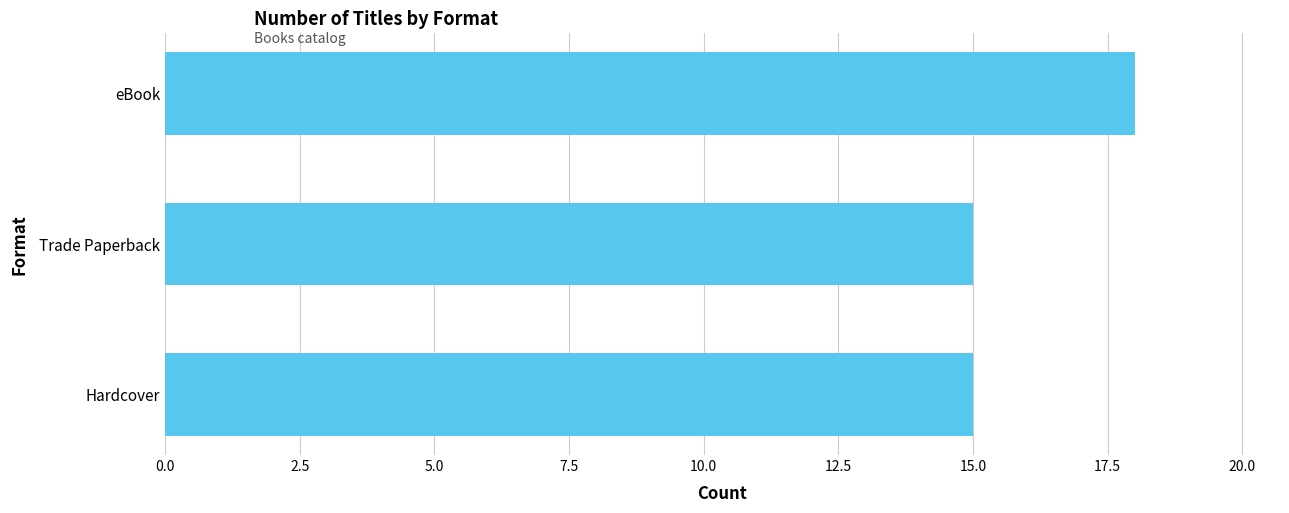

How many values are between 15 and 18?

3